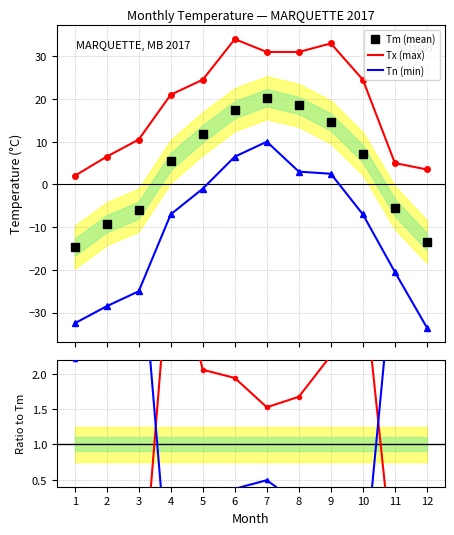

How many values in Tn (min) are below zero?

8